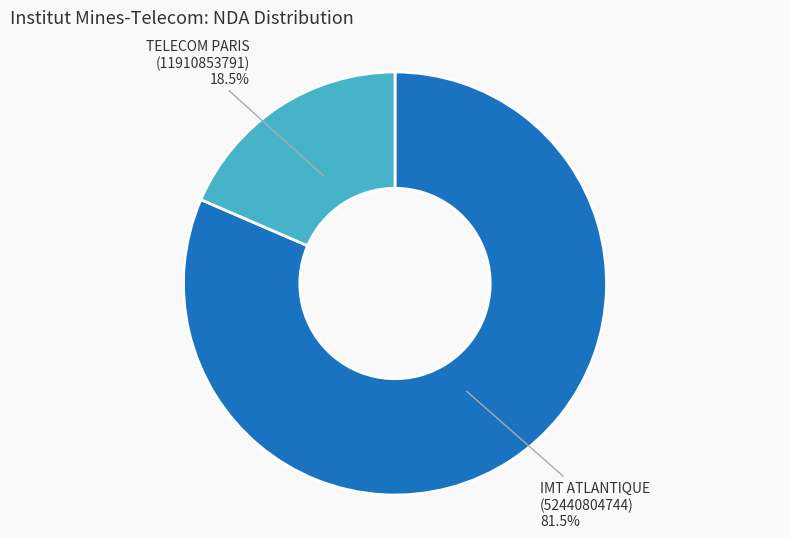

What percentage is NOT represented by IMT ATLANTIQUE (52440804744)?

18.5%